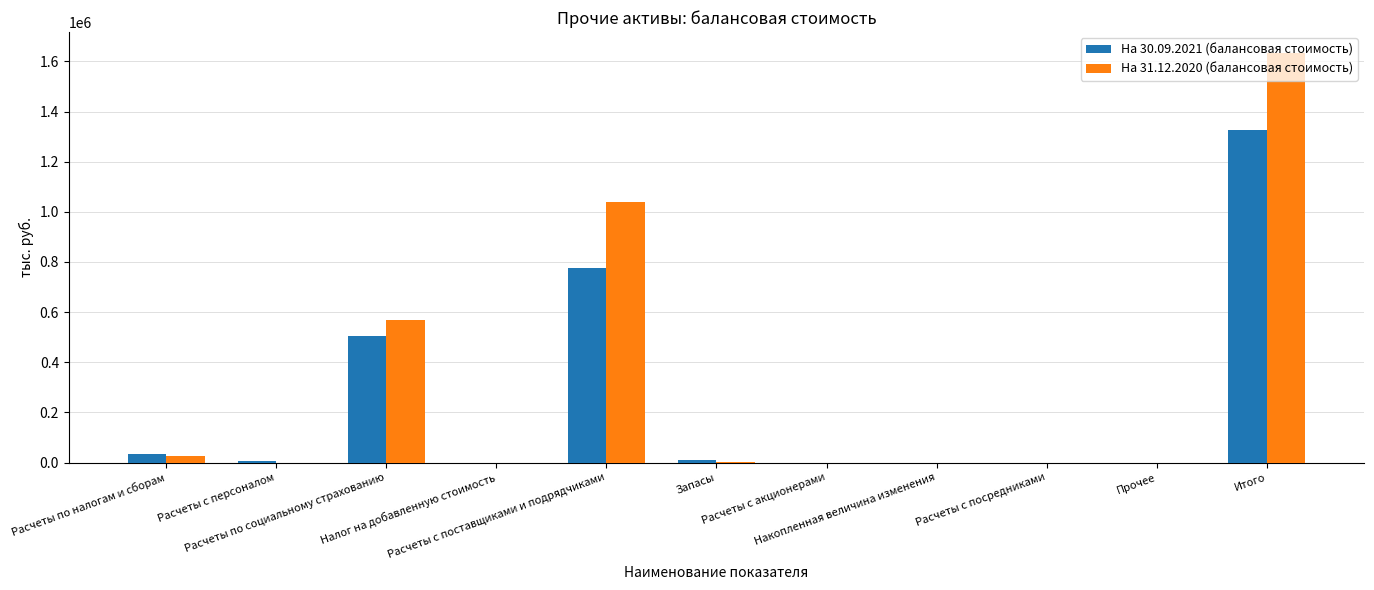

What is the sum of all На 30.09.2021 (балансовая стоимость) values?

2654890.5